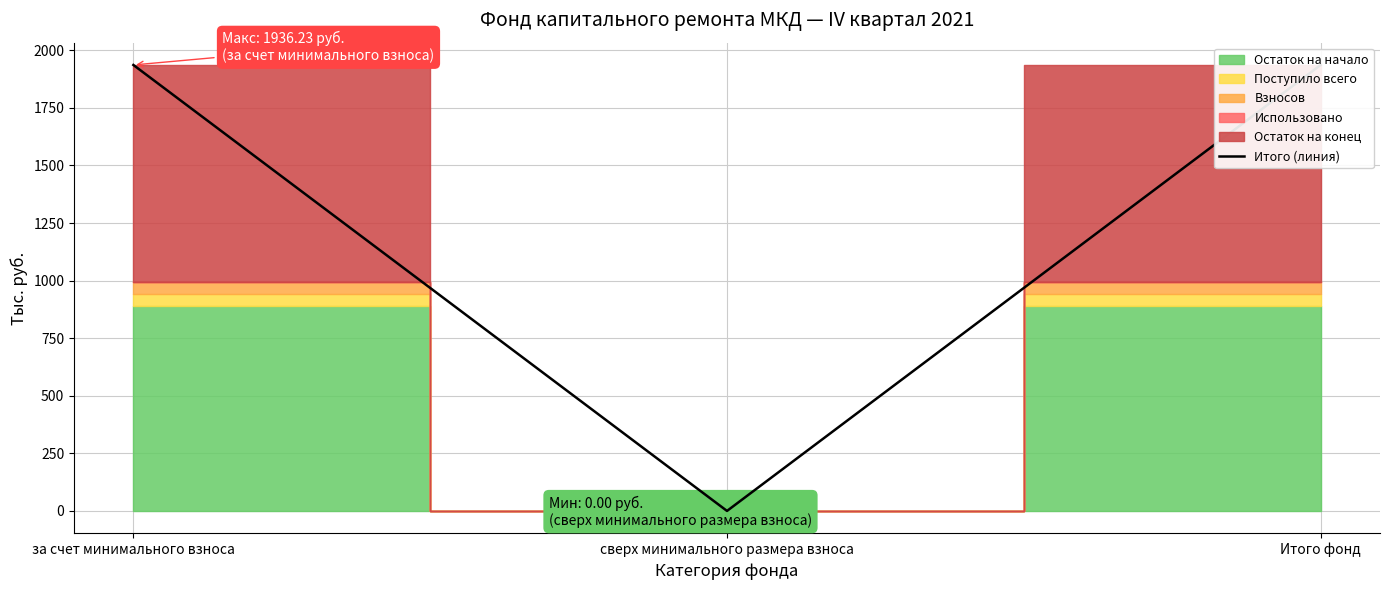

The value at сверх минимального размера взноса is 0.0. True or false?

True